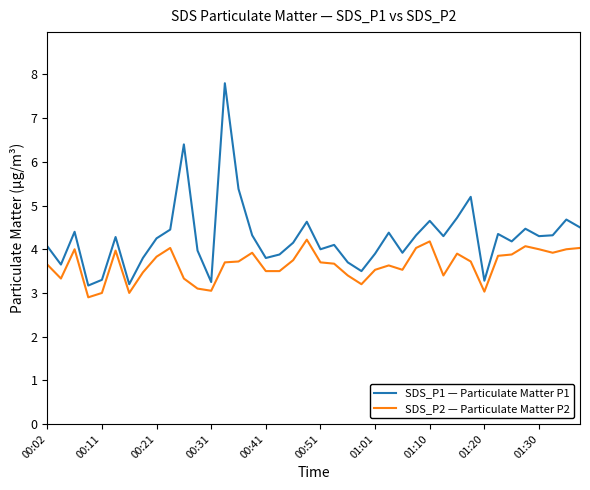

List the series in order of their overall mean, highest first.

SDS_P1 — Particulate Matter P1, SDS_P2 — Particulate Matter P2